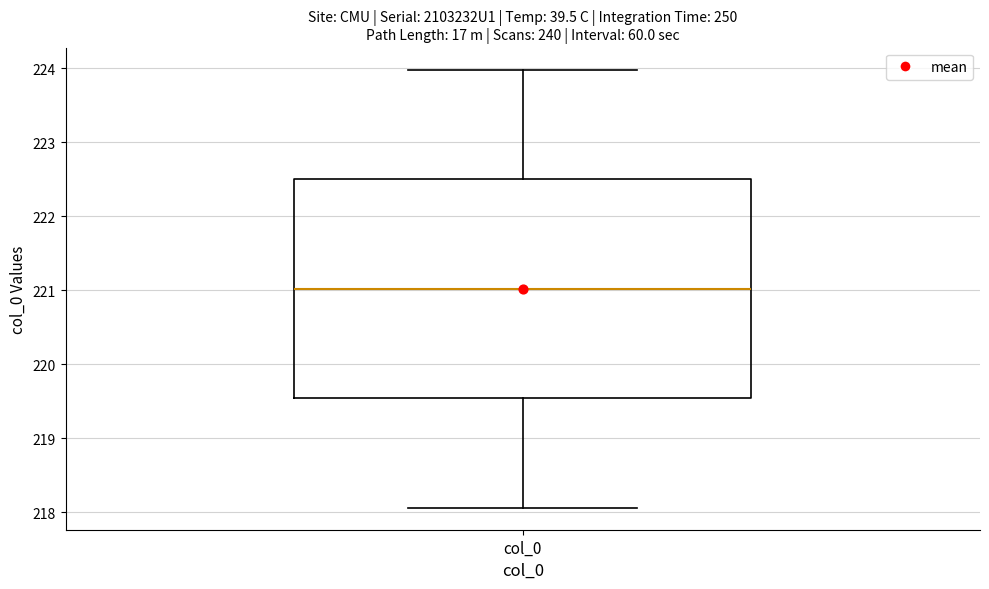

Read this box plot against the y-axis: the position of the median line, the range covered by the box, and the ends of both whiskers. The values are not printed on the chart, so give them approximately, as read against the axis.

median 221.0, box 219.5 to 222.5, whiskers 218.1 to 224.0